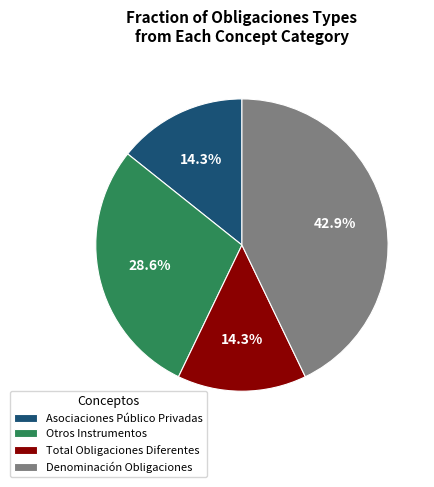

Between Total Obligaciones Diferentes and Denominación Obligaciones, which is larger?

Denominación Obligaciones